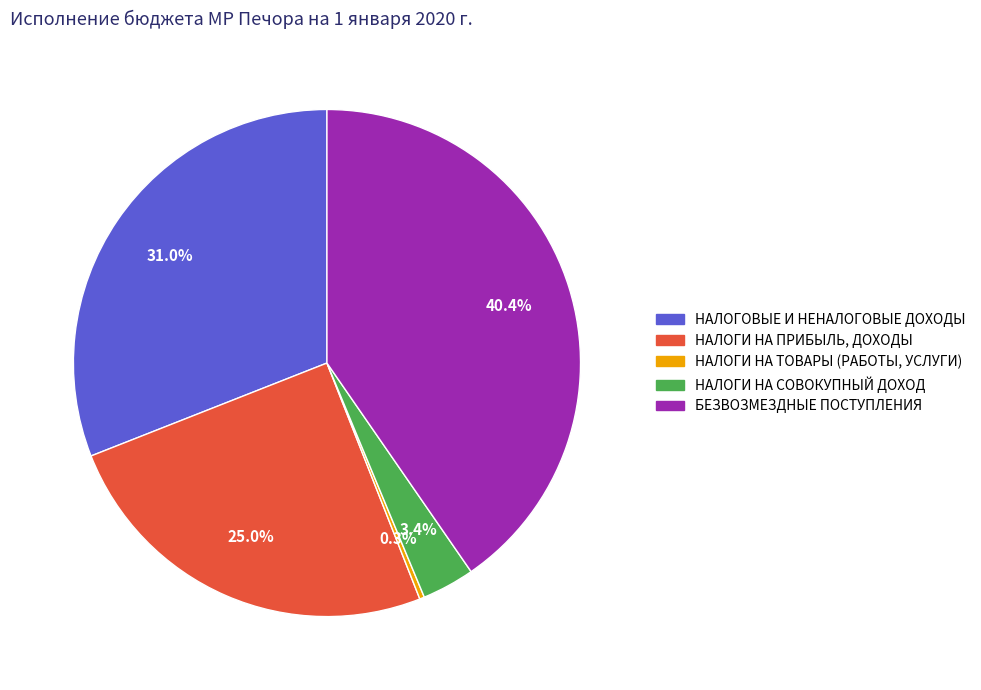

Is НАЛОГОВЫЕ И НЕНАЛОГОВЫЕ ДОХОДЫ the majority of the pie?

No